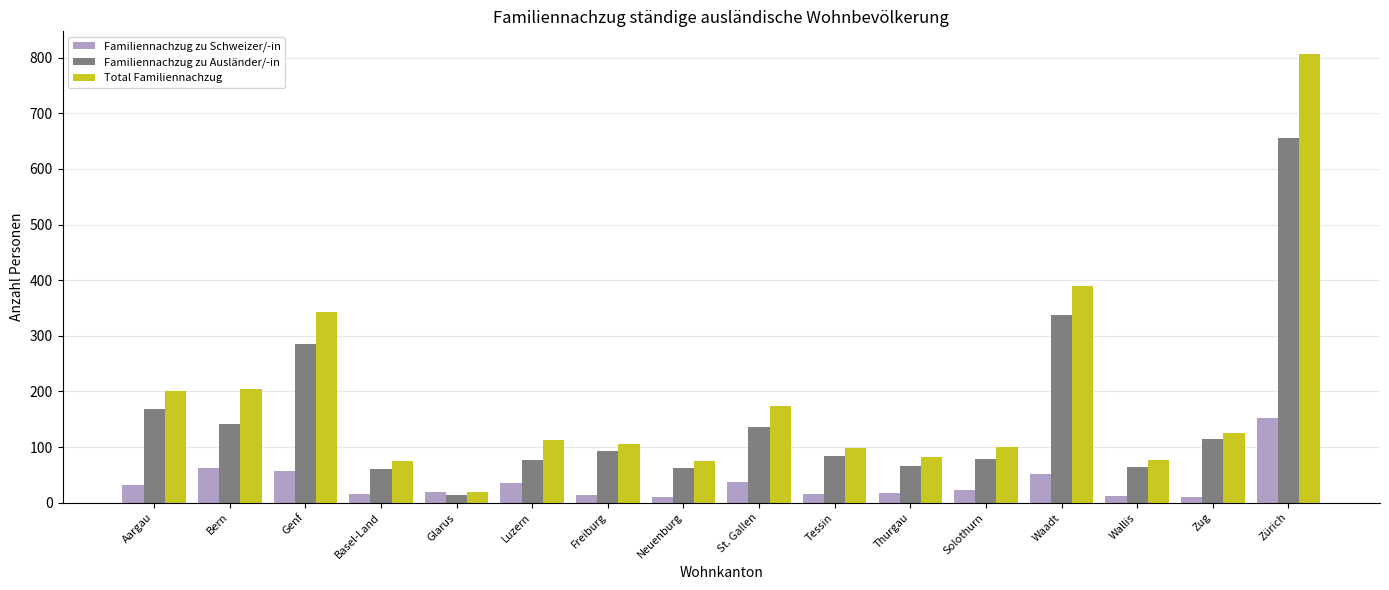

What is the spread (max minus min) of values at Glarus?

6